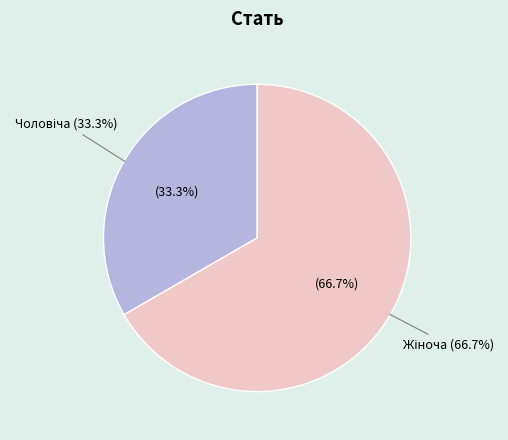

To the nearest percent, what is the difference between the largest and smallest slice percentages?

33%